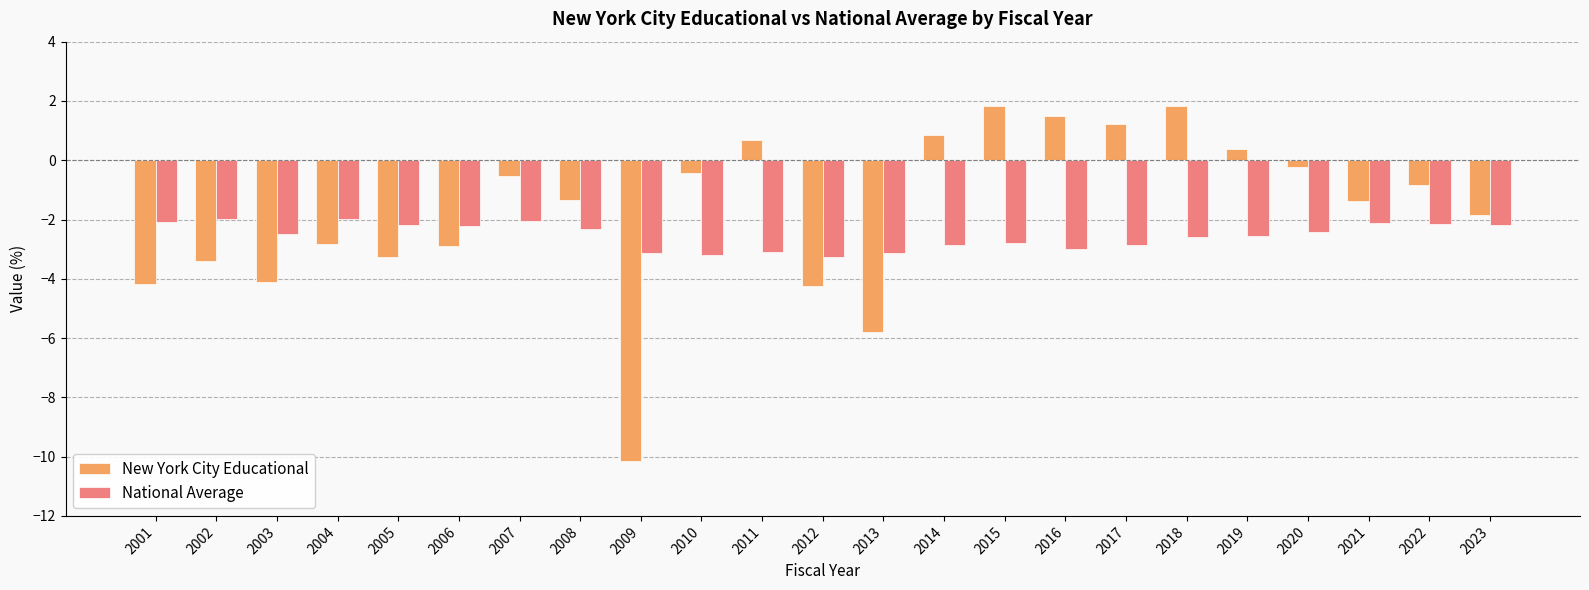

What is the highest value of the New York City Educational series?

1.8